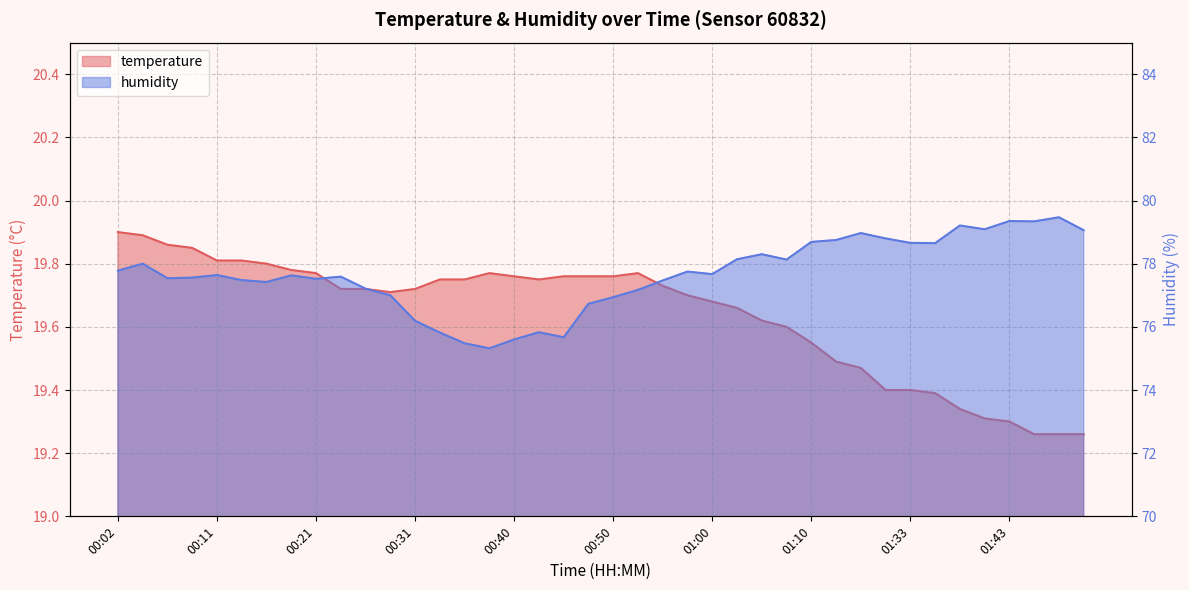

True or false: humidity has a value of 77.5 at 00:06.

True